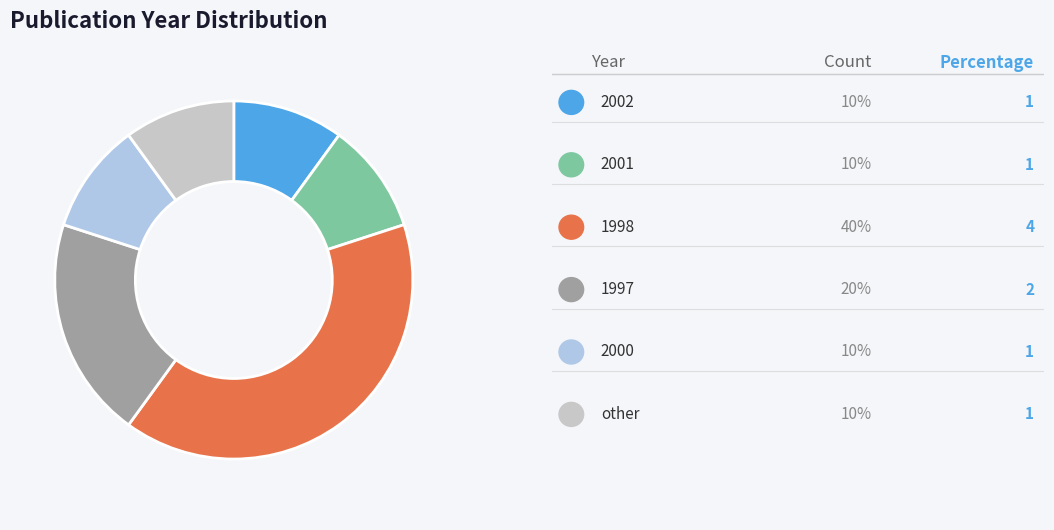

Is there a majority slice in this chart?

No